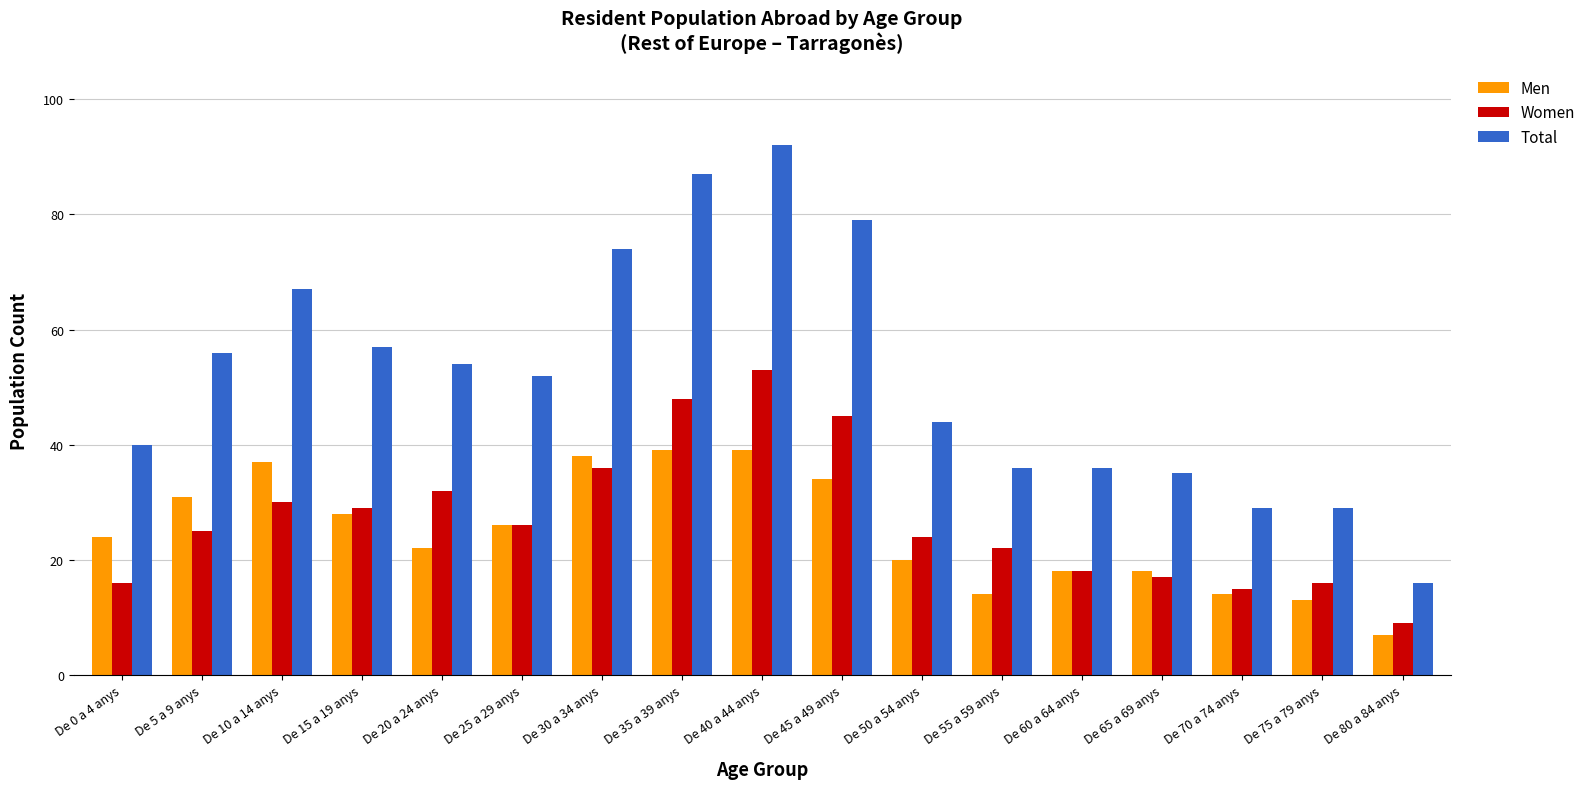

At how many categories does at least one series exceed 25?

16